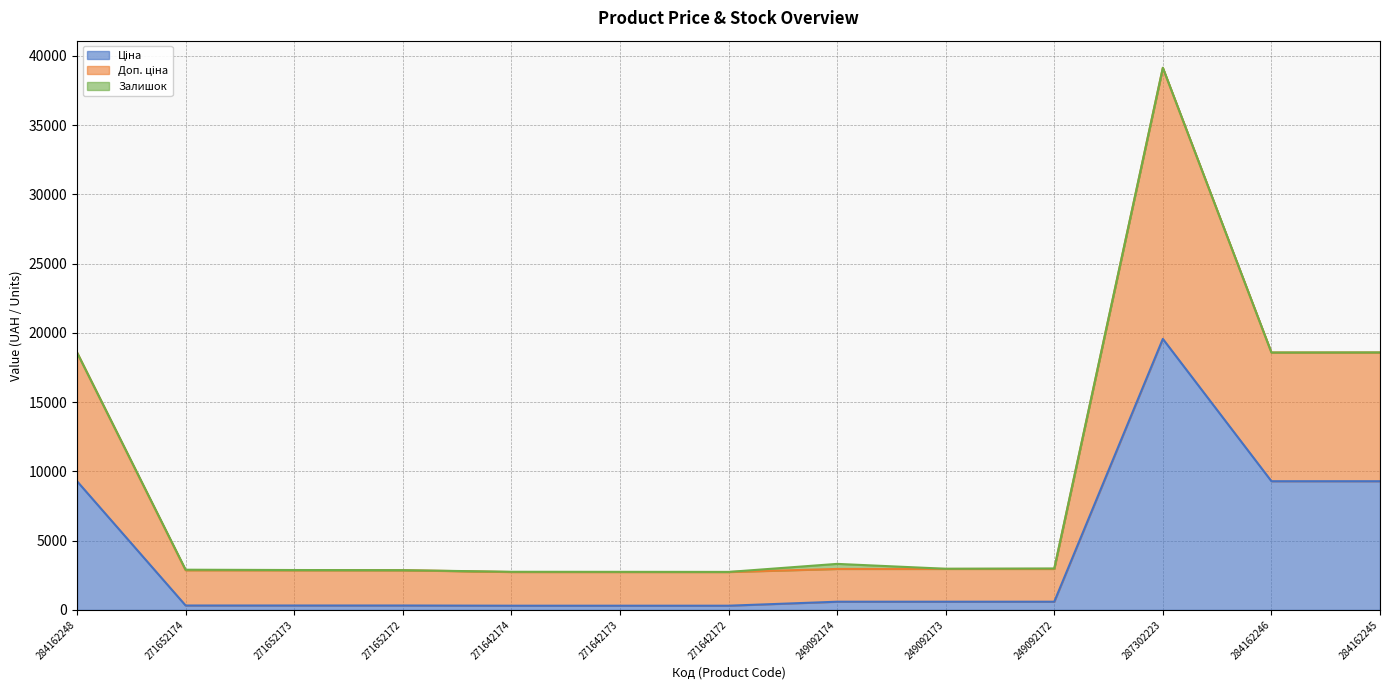

What is the average value of the Ціна series?

3929.1